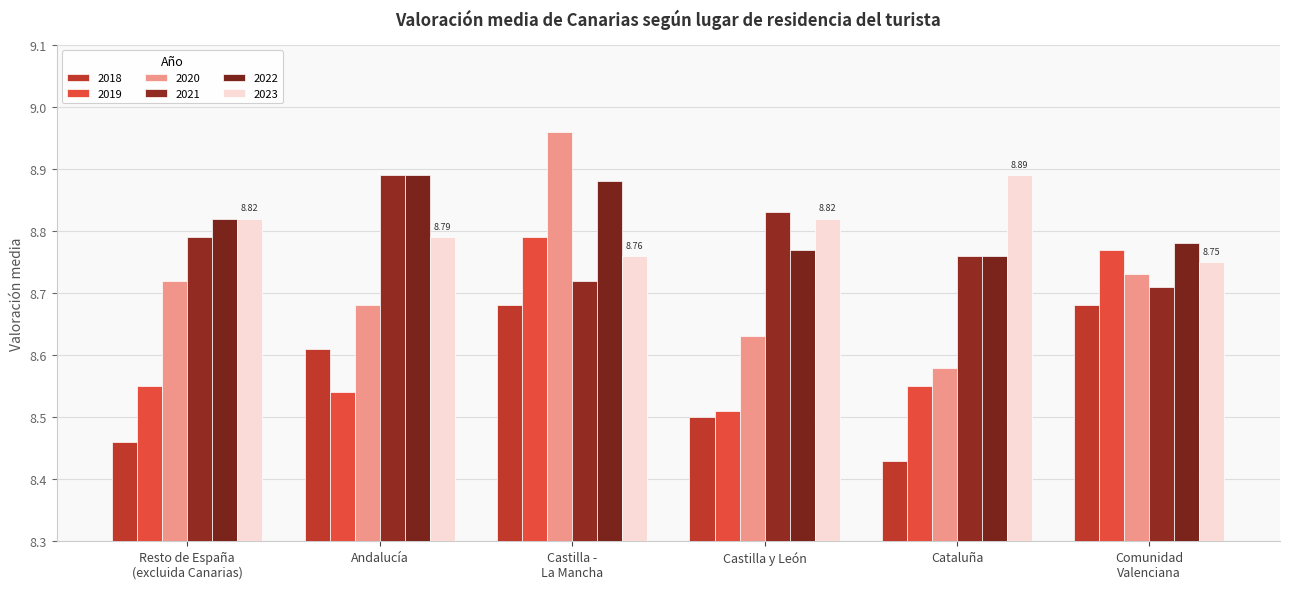

What are all the series names shown in the legend?

2018, 2019, 2020, 2021, 2022, 2023